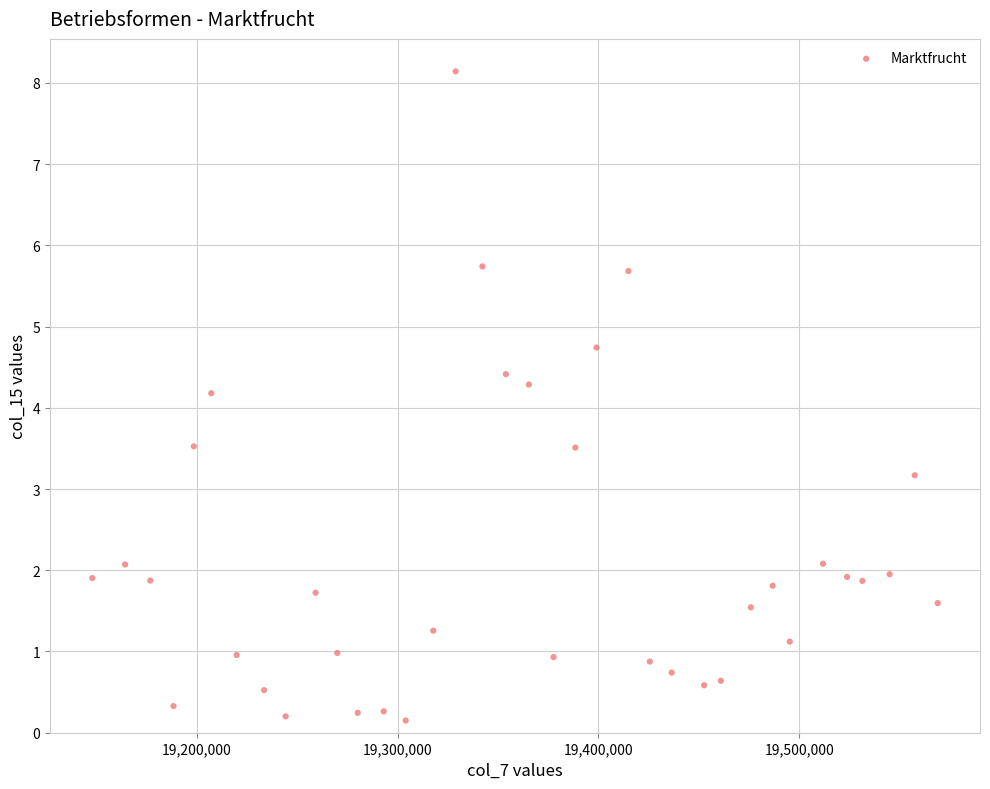

What is the range of X values (max minus min)?

421167.0